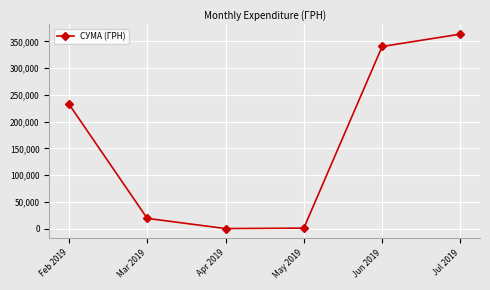

What is the greatest value displayed?

363712.7